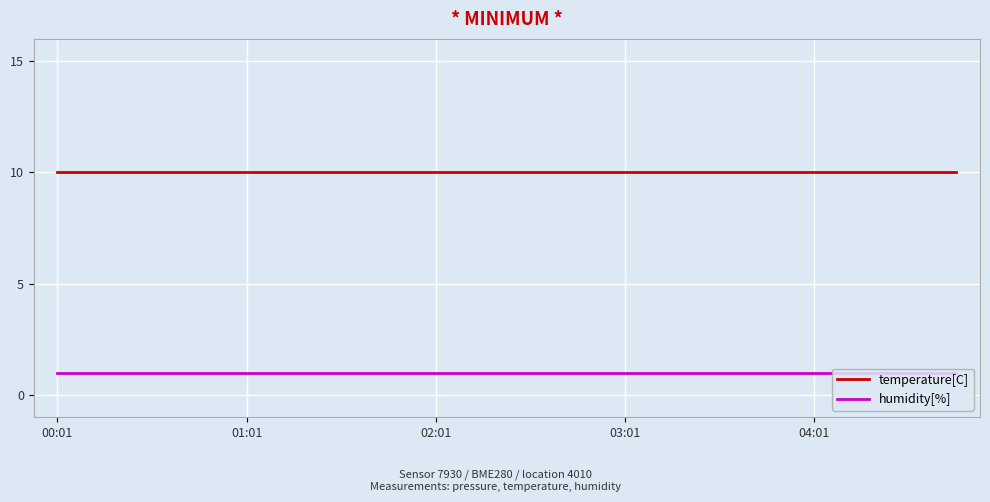

True or false: temperature[C] and humidity[%] cross at least once.

False